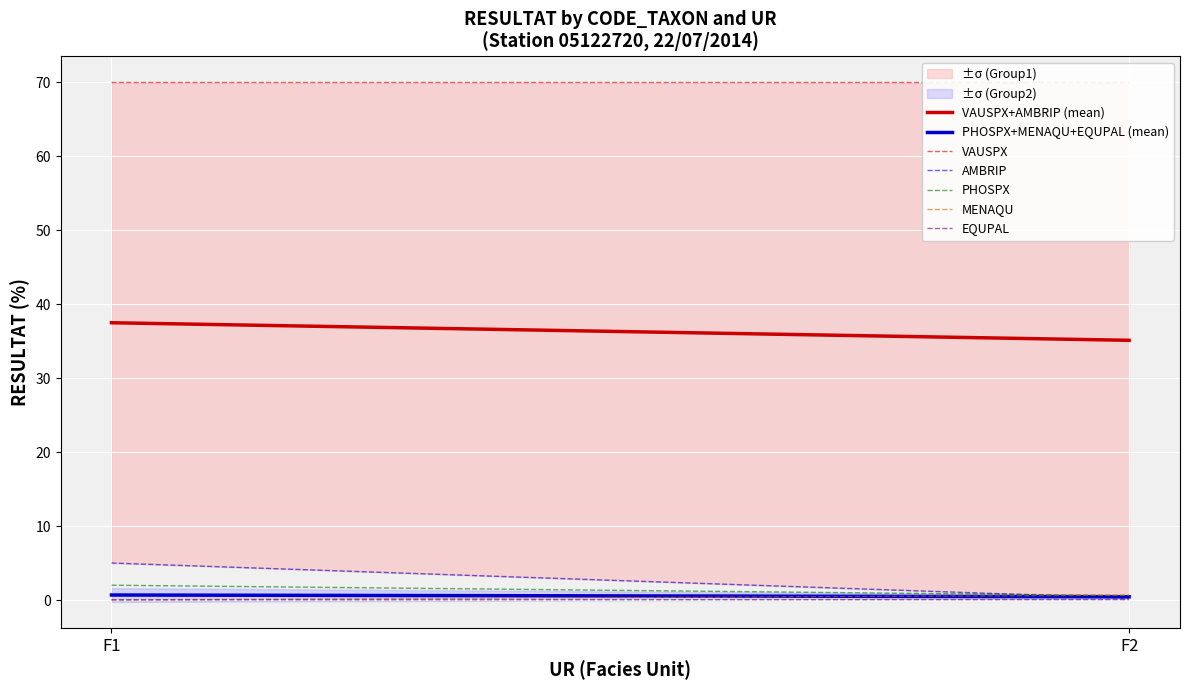

The AMBRIP series shows 3.5 at F1. True or false?

False